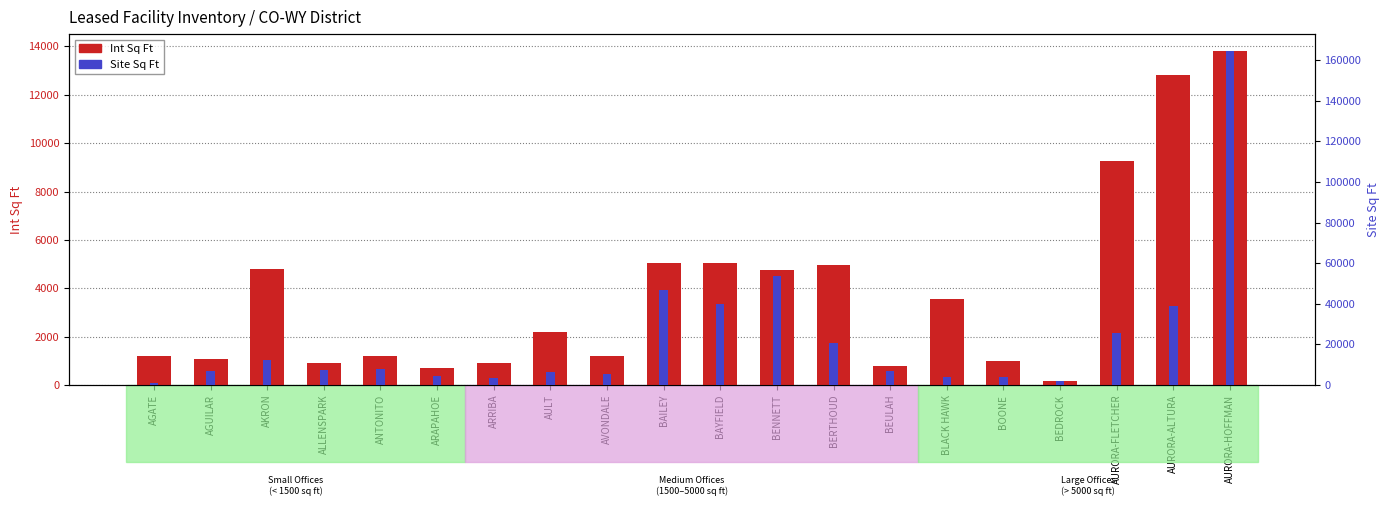

What is the value of the Site Sq Ft bar at the 2nd from the left?

7000